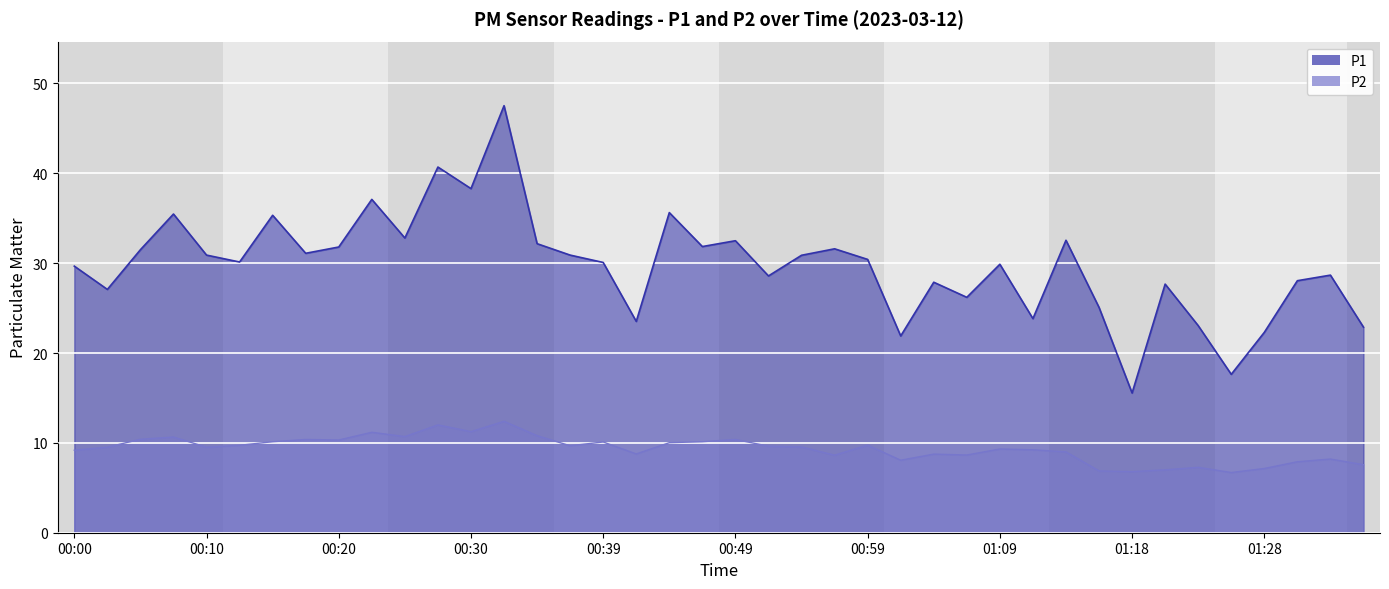

Reading left to right, list all the values displayed in this chart.

P1: 00:00=29.7	00:02=27.1	00:05=31.5	00:07=35.5	00:10=30.9	00:12=30.1	00:15=35.3	00:17=31.1	00:20=31.8	00:22=37.1	00:25=32.8	00:27=40.7	00:30=38.3	00:32=47.5	00:35=32.2	00:37=30.9	00:39=30.1	00:42=23.5	00:44=35.6	00:47=31.9	00:49=32.5	00:52=28.6	00:54=30.9	00:56=31.6	00:59=30.4	01:01=21.9	01:04=27.9	01:06=26.2	01:09=29.9	01:11=23.8	01:14=32.5	01:16=25.1	01:18=15.6	01:21=27.7	01:23=23.1	01:26=17.6	01:28=22.3	01:31=28.1	01:33=28.7	01:35=22.9
P2: 00:00=9.2	00:02=9.5	00:05=10.4	00:07=10.7	00:10=9.5	00:12=9.7	00:15=10.1	00:17=10.4	00:20=10.3	00:22=11.2	00:25=10.7	00:27=12.0	00:30=11.2	00:32=12.4	00:35=10.8	00:37=9.7	00:39=10.1	00:42=8.8	00:44=10.0	00:47=10.1	00:49=10.4	00:52=9.6	00:54=9.6	00:56=8.6	00:59=9.8	01:01=8.1	01:04=8.8	01:06=8.7	01:09=9.3	01:11=9.2	01:14=9.0	01:16=6.9	01:18=6.8	01:21=7.0	01:23=7.3	01:26=6.7	01:28=7.2	01:31=7.9	01:33=8.2	01:35=7.6